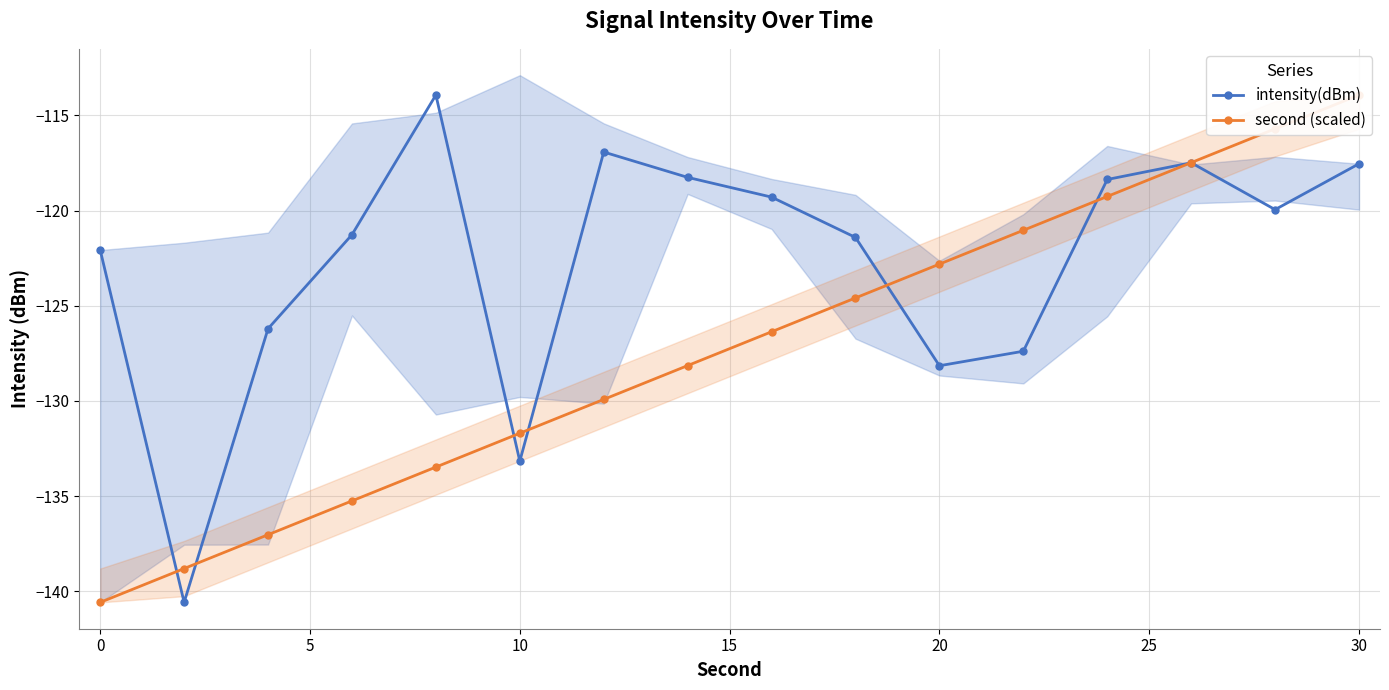

True or false: intensity(dBm) has more than 0 points higher than both neighbors.

True